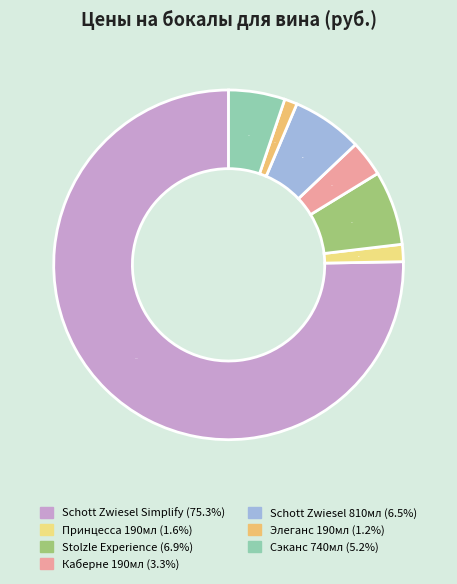

True or false: Schott Zwiesel 810мл accounts for 7% of the total.

True